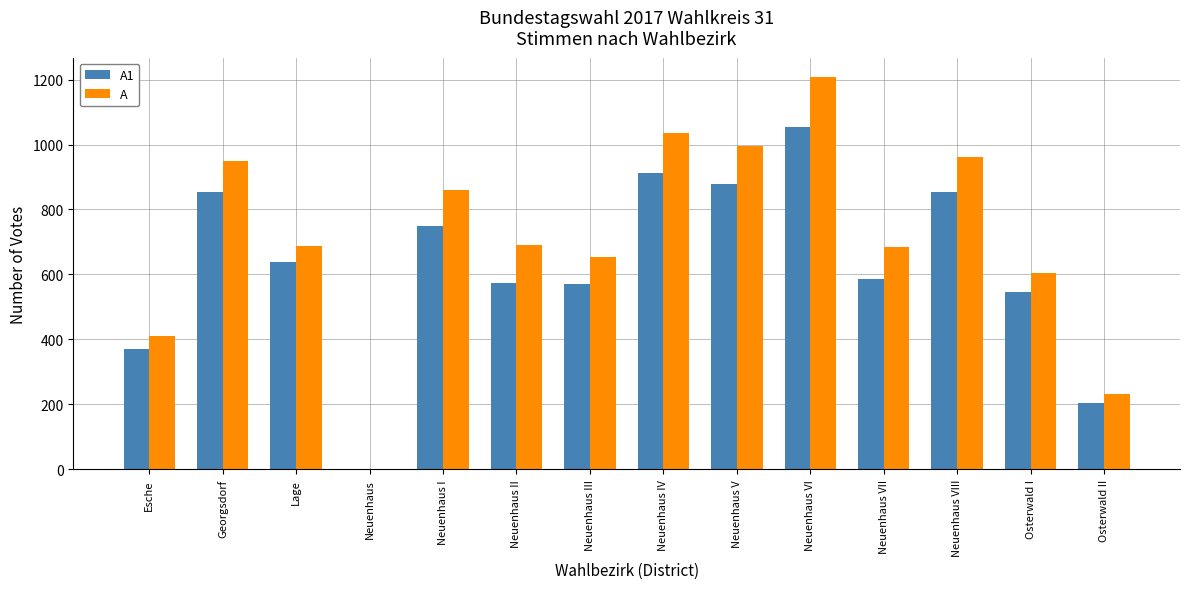

Count the number of categories in the chart.

14